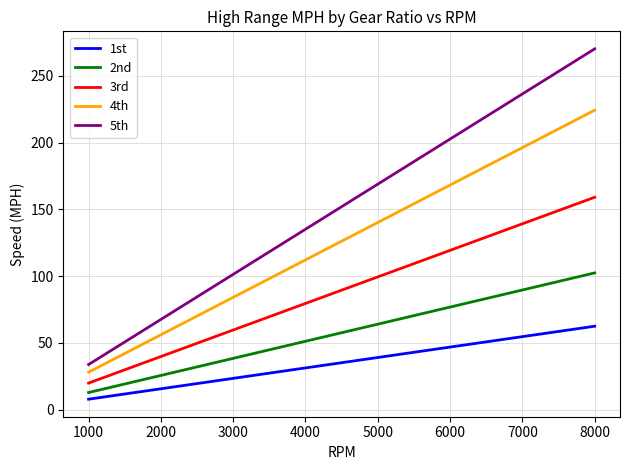

What is the minimum value shown in the chart?

7.8